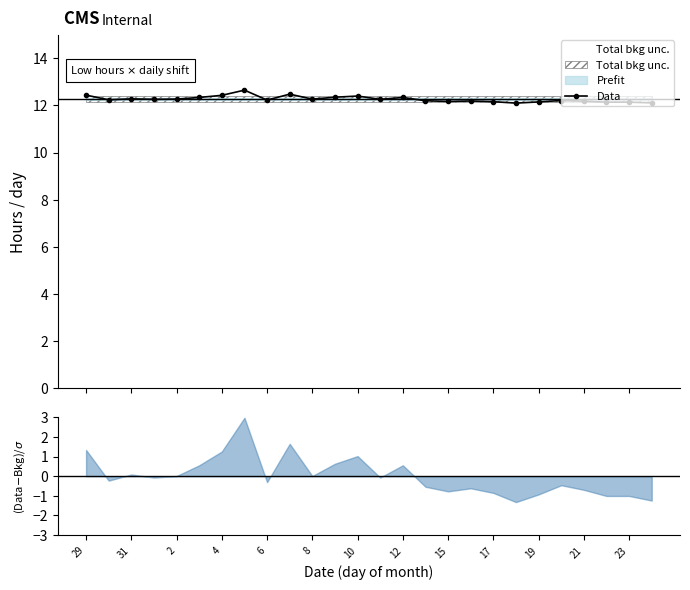

What is the minimum value for Data?

12.1